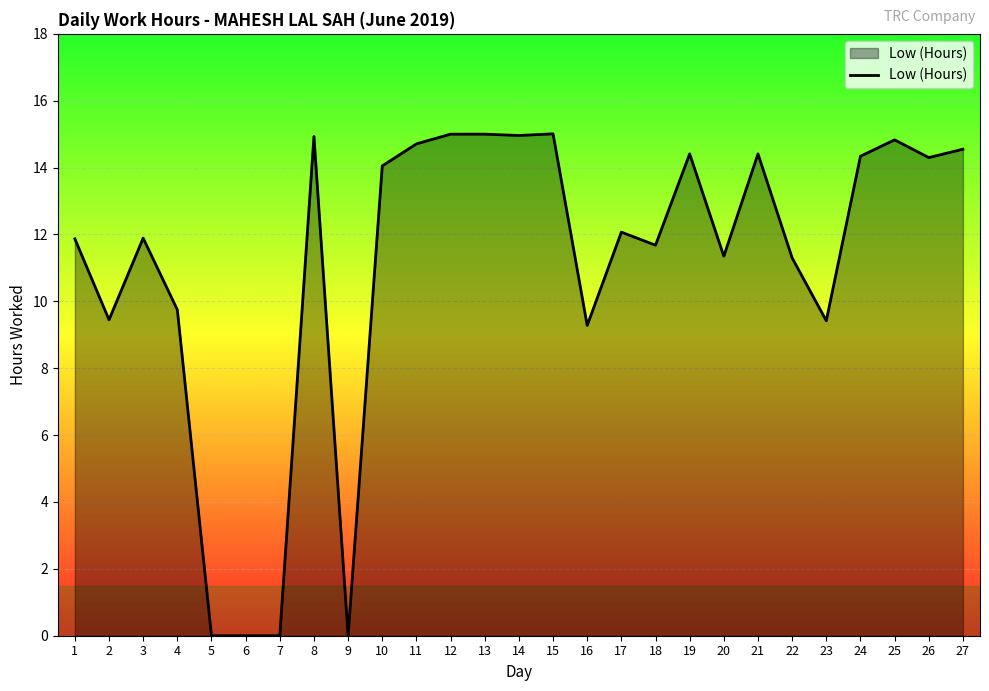

Read the value at 8.

14.9